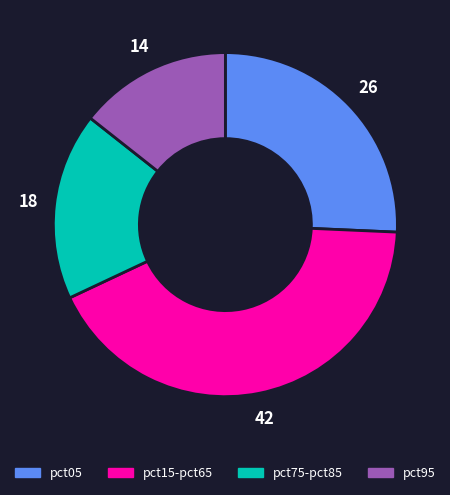

Between pct75-pct85 and pct95, which is larger?

pct75-pct85